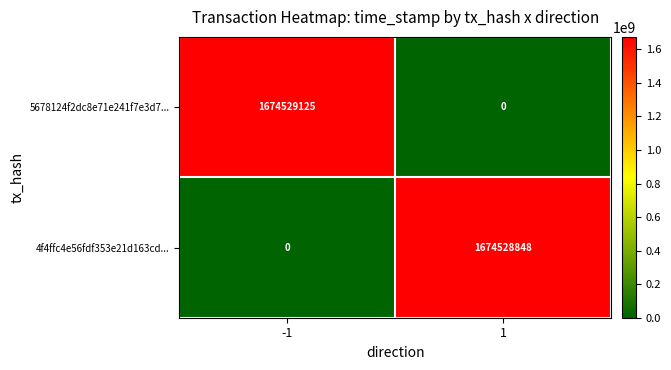

How many values in 5678124f2dc8e71e241f7e3d7... are above zero?

1